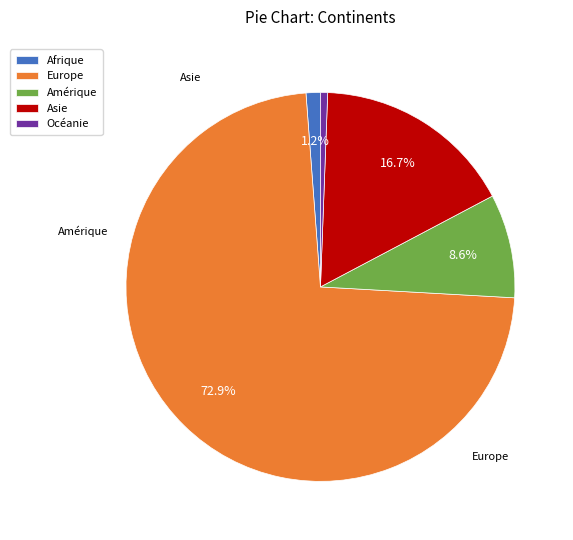

Which category accounts for the majority?

Europe